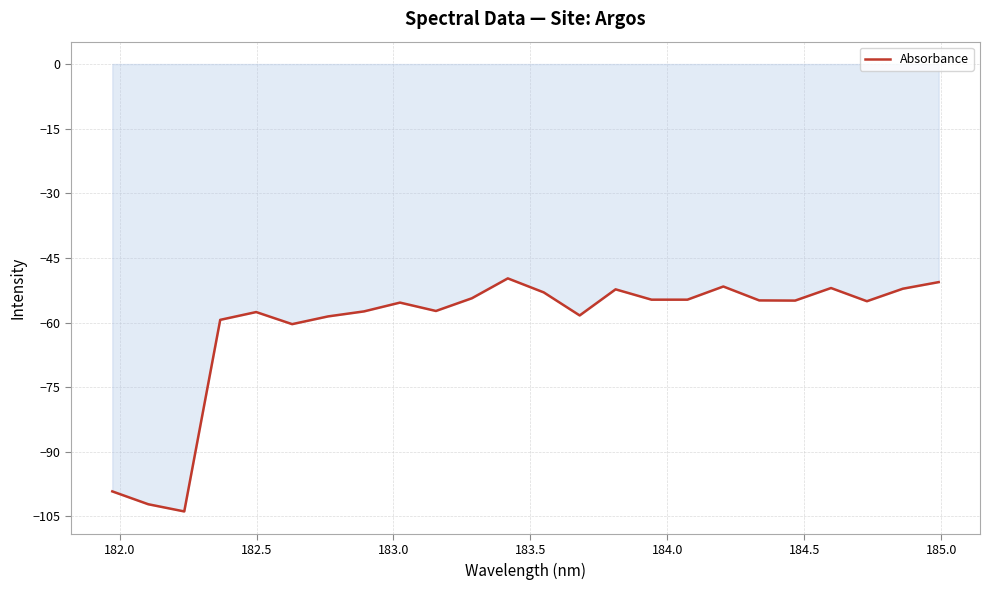

What is the average value?

-60.8